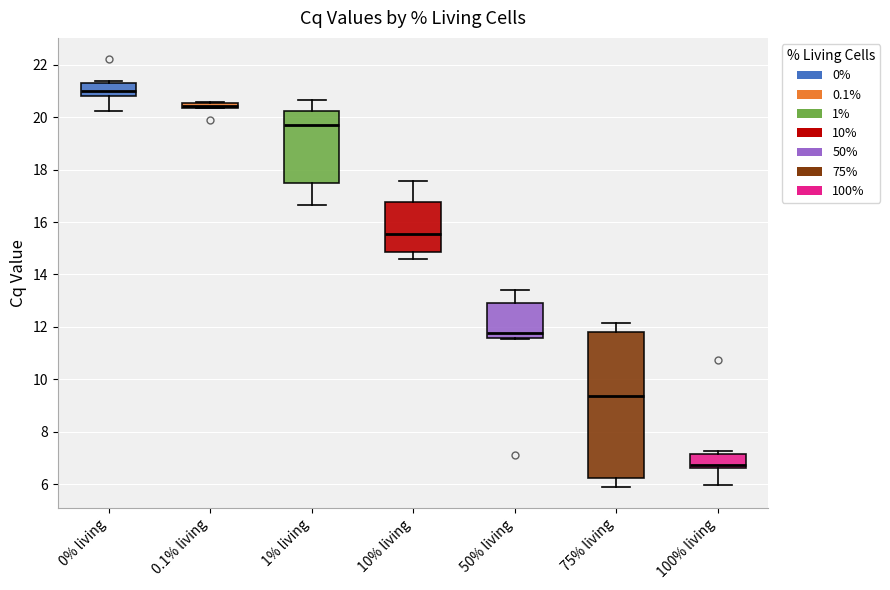

Which box's median line is the lowest?

100% living